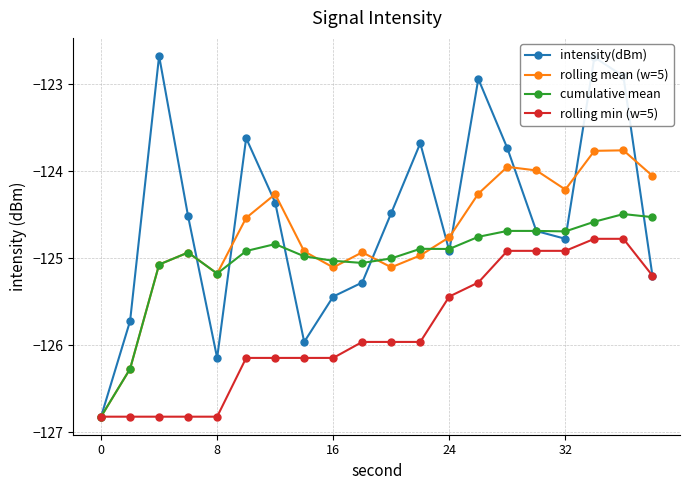

True or false: rolling mean (w=5) has more than 0 points higher than both neighbors.

True